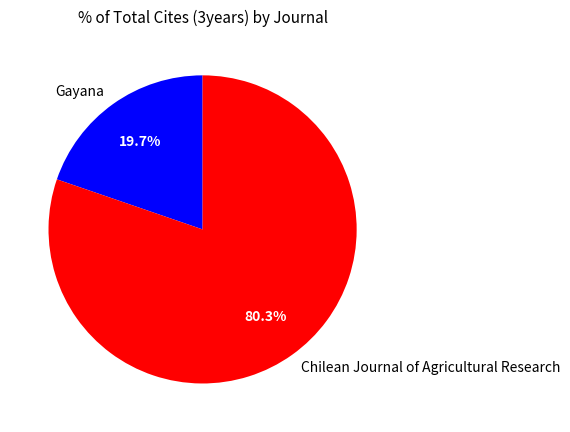

Approximately how many times larger is the value at Gayana compared to Chilean Journal of Agricultural Research?

0.2